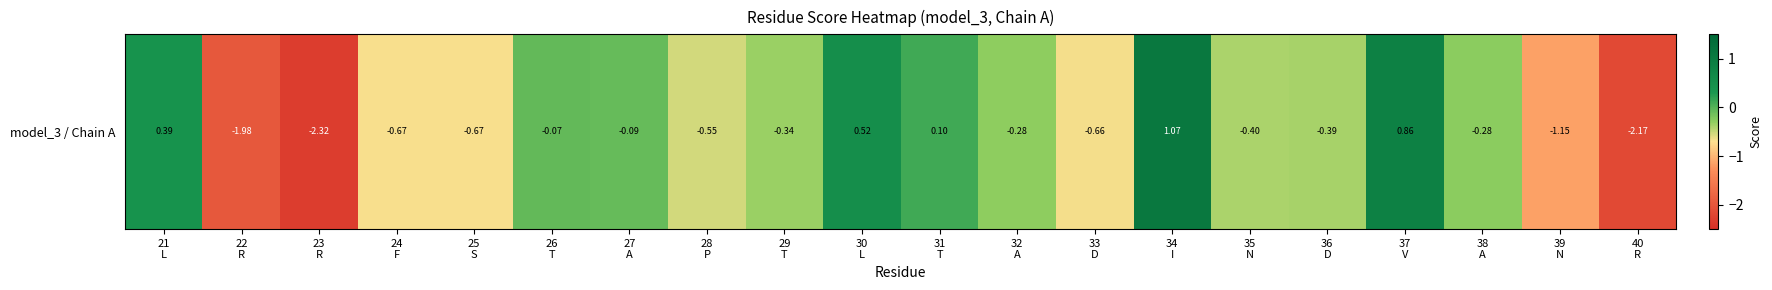

Is it true that the value at 22
R is -2.0?

True